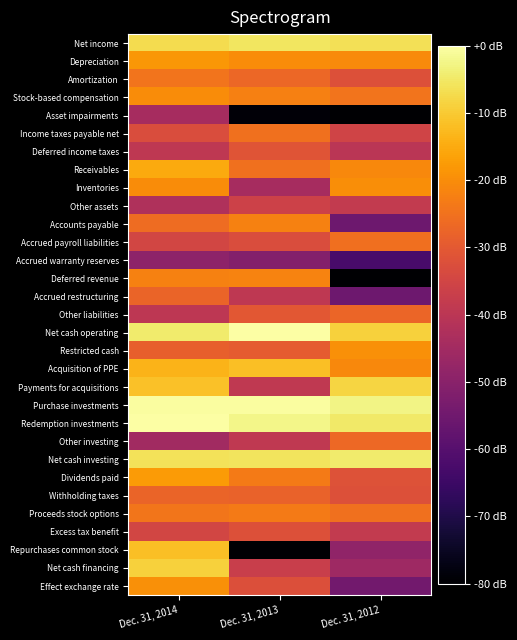

What is the spread (max minus min) of values at Dec. 31, 2013?

80.0